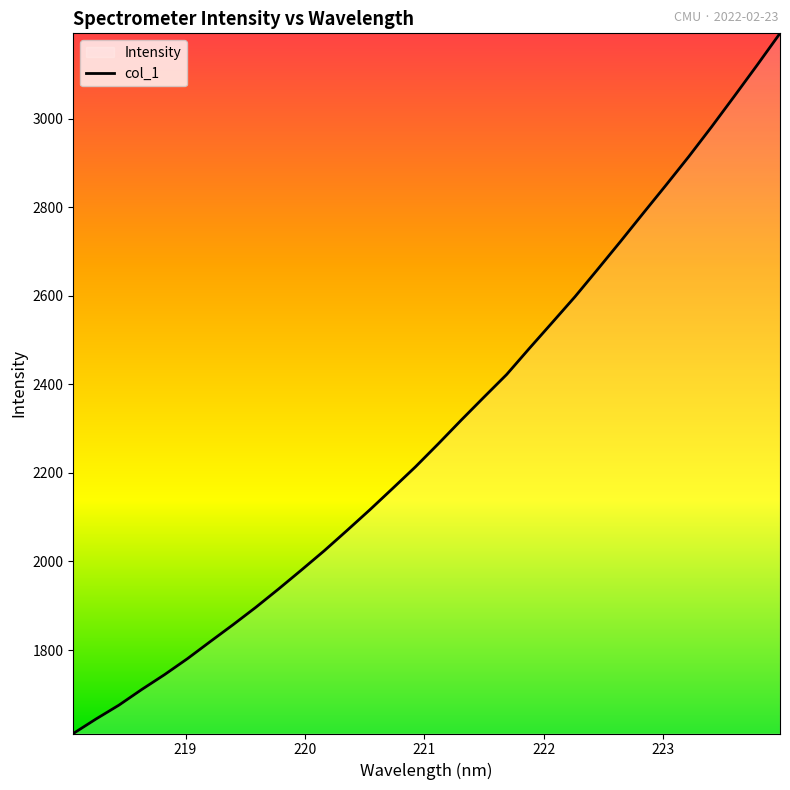

What is the minimum value shown in the chart?

1611.4